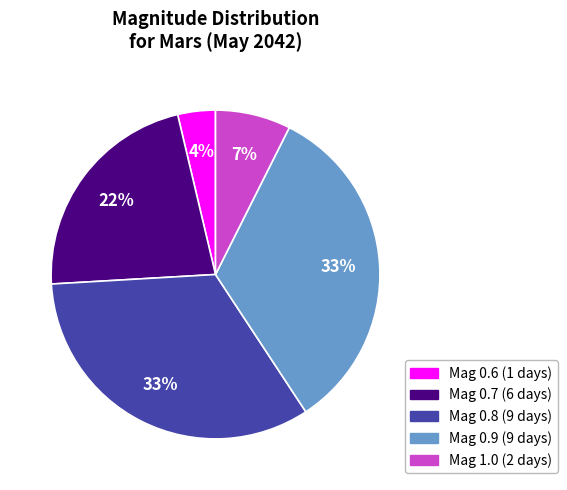

Is there any slice that represents more than half of the pie?

No